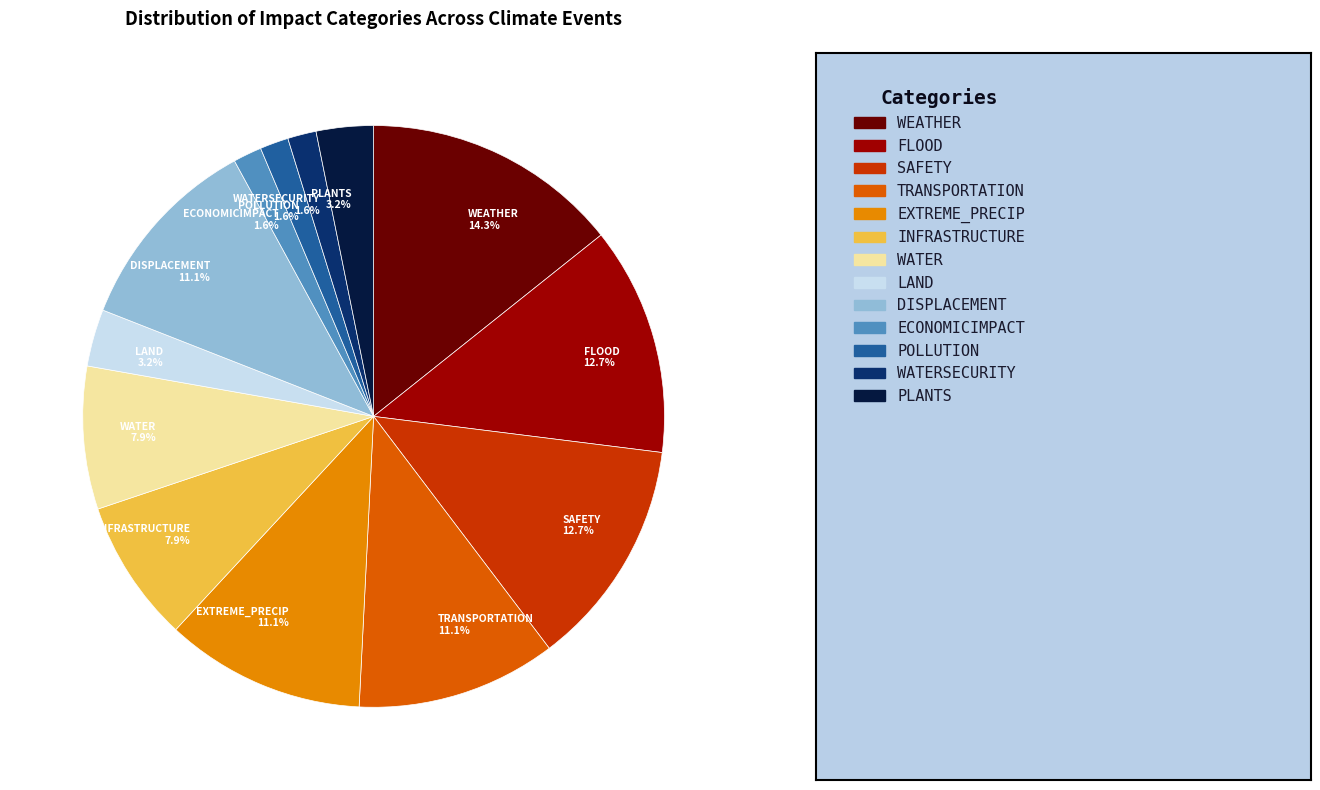

To the nearest percent, what is the difference between the largest and smallest slice percentages?

13%